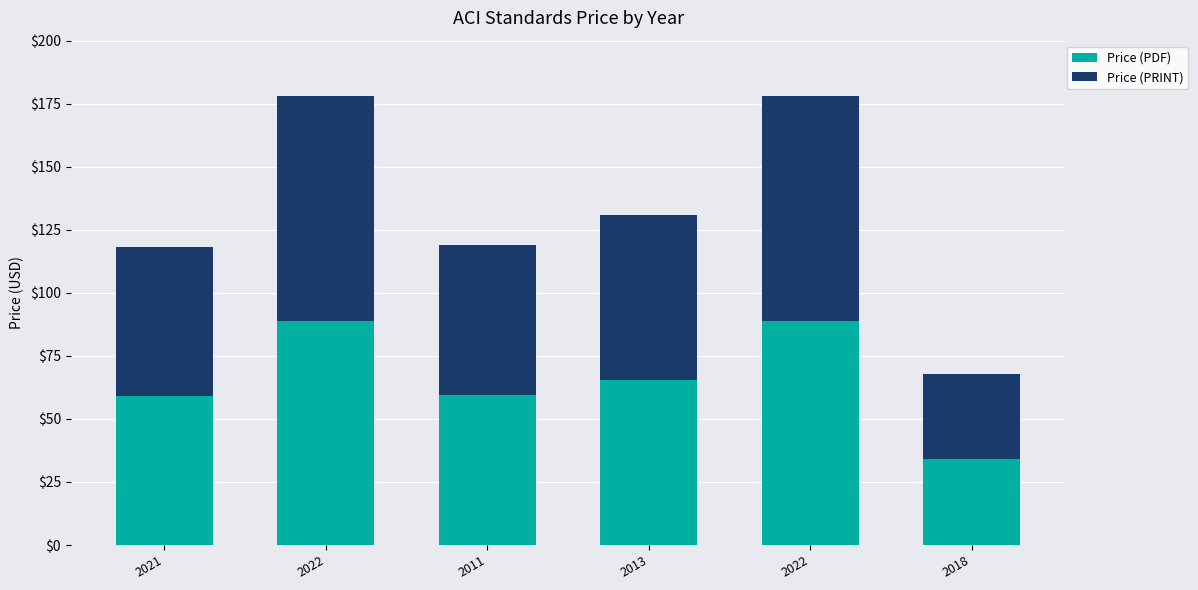

Between 2022 and 2018, which series saw the biggest shift?

Price (PDF)